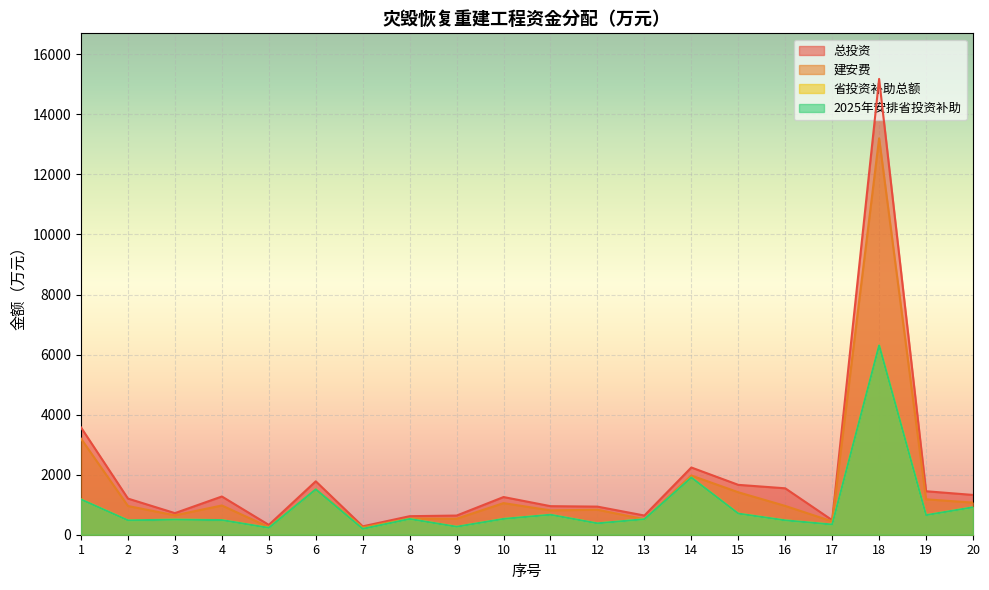

At how many categories does at least one series exceed 12999?

1